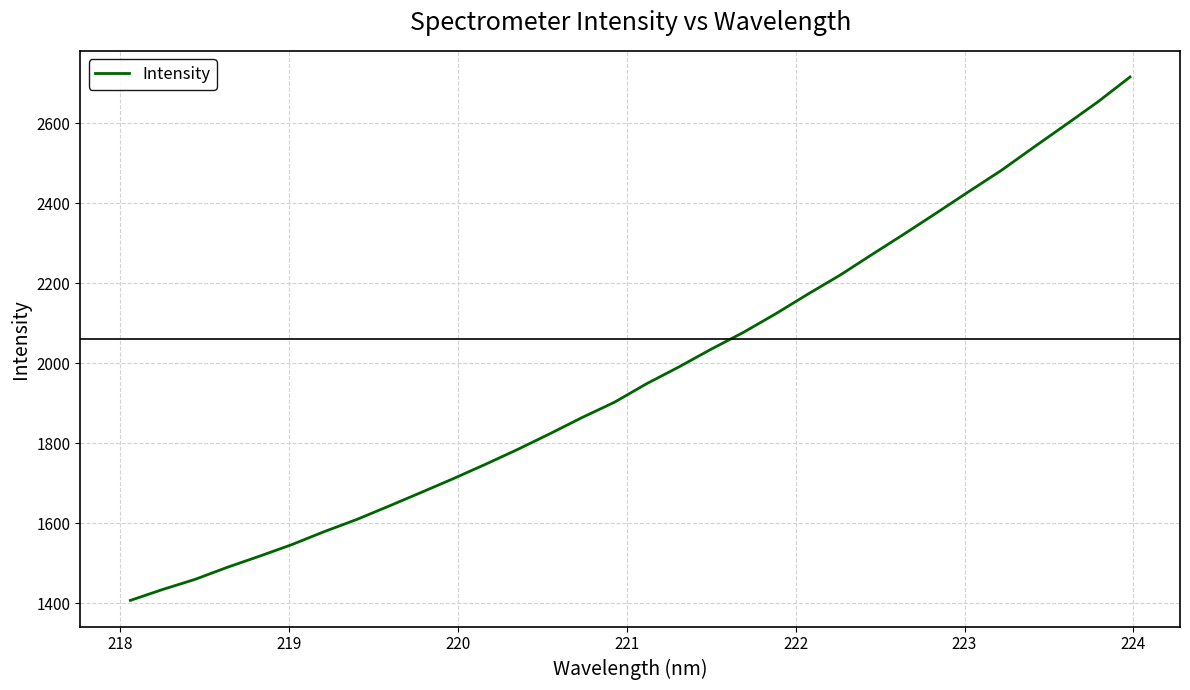

What is the difference between the maximum and minimum values?

1308.6